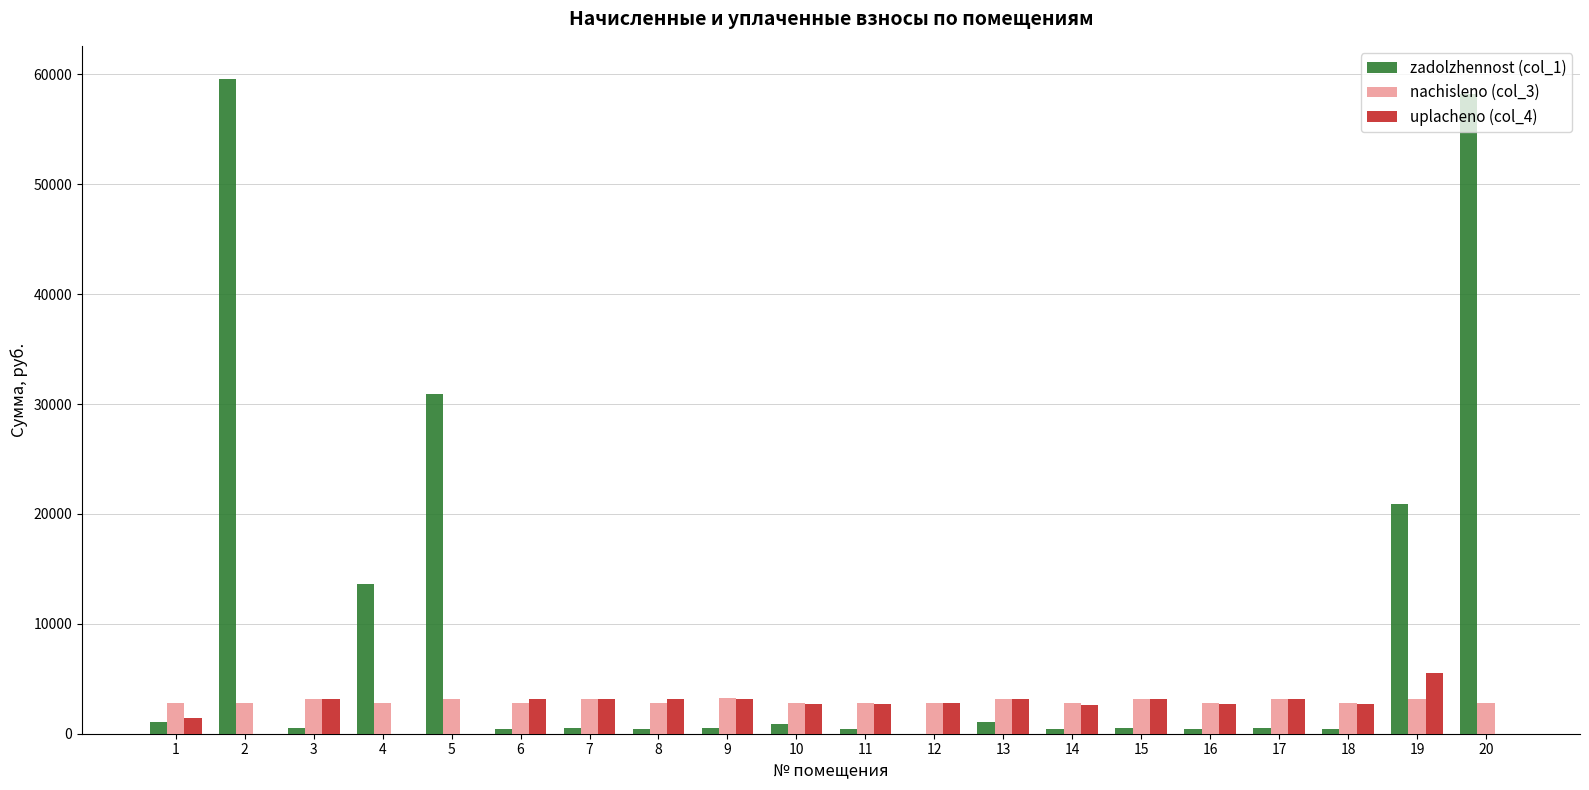

What is the greatest value displayed?

59613.6